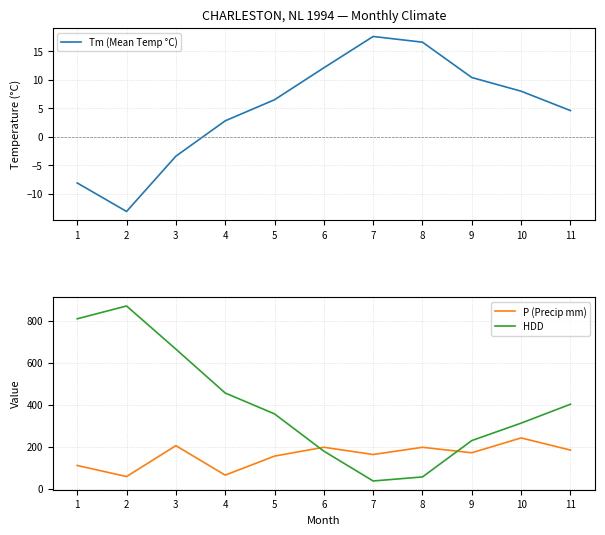

Rank the series by their maximum value, from highest to lowest.

HDD, P (Precip mm), Tm (Mean Temp °C)